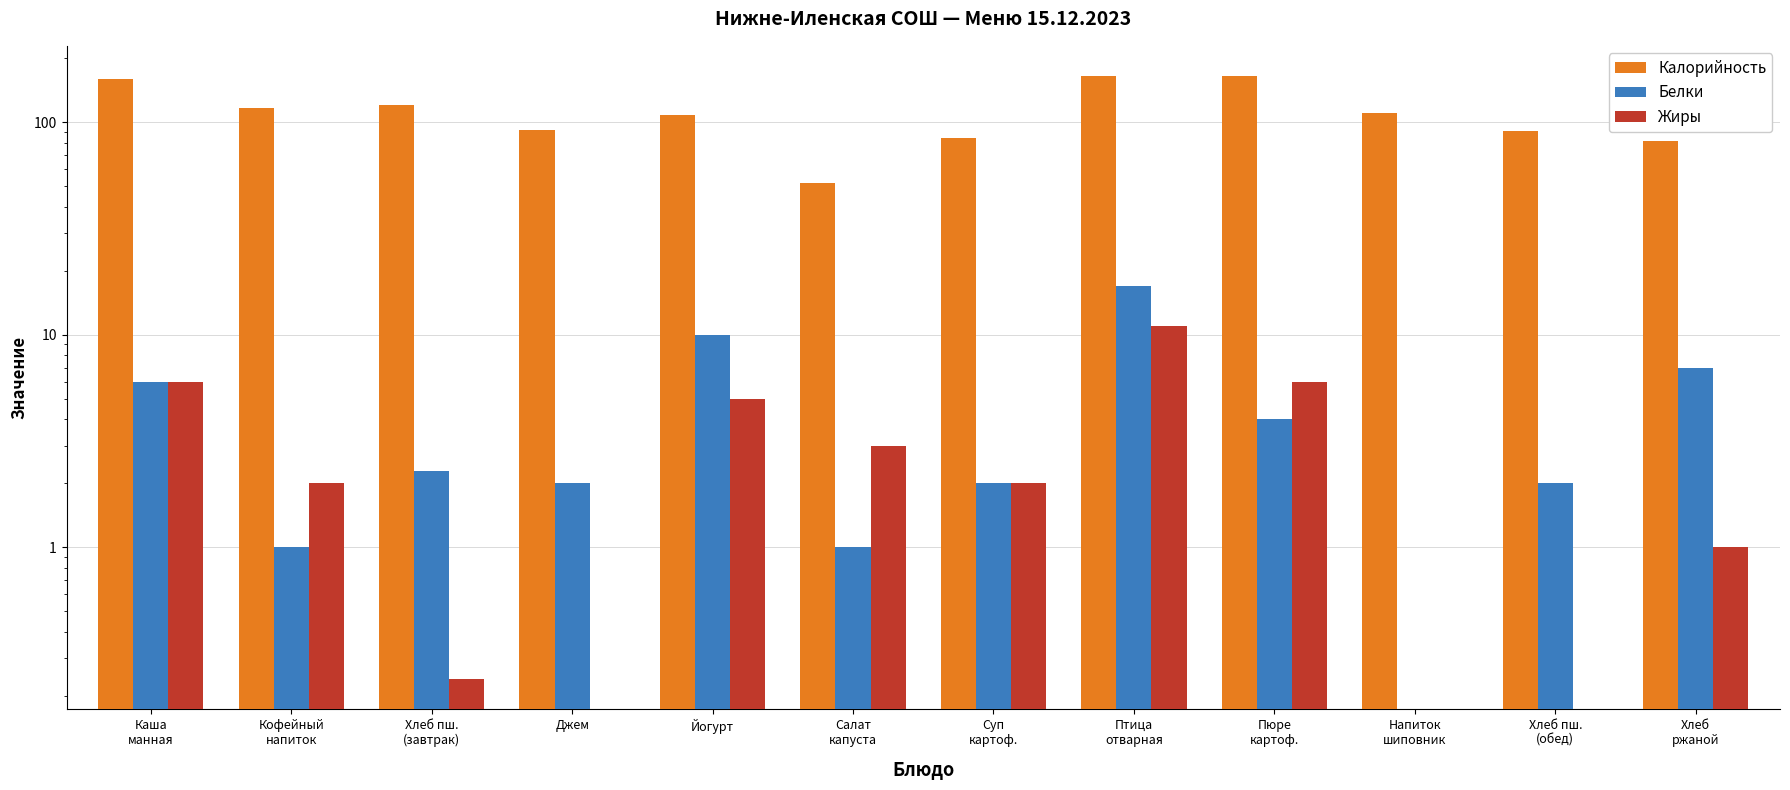

Which series changed the most between Каша
манная and Хлеб
ржаной?

Калорийность